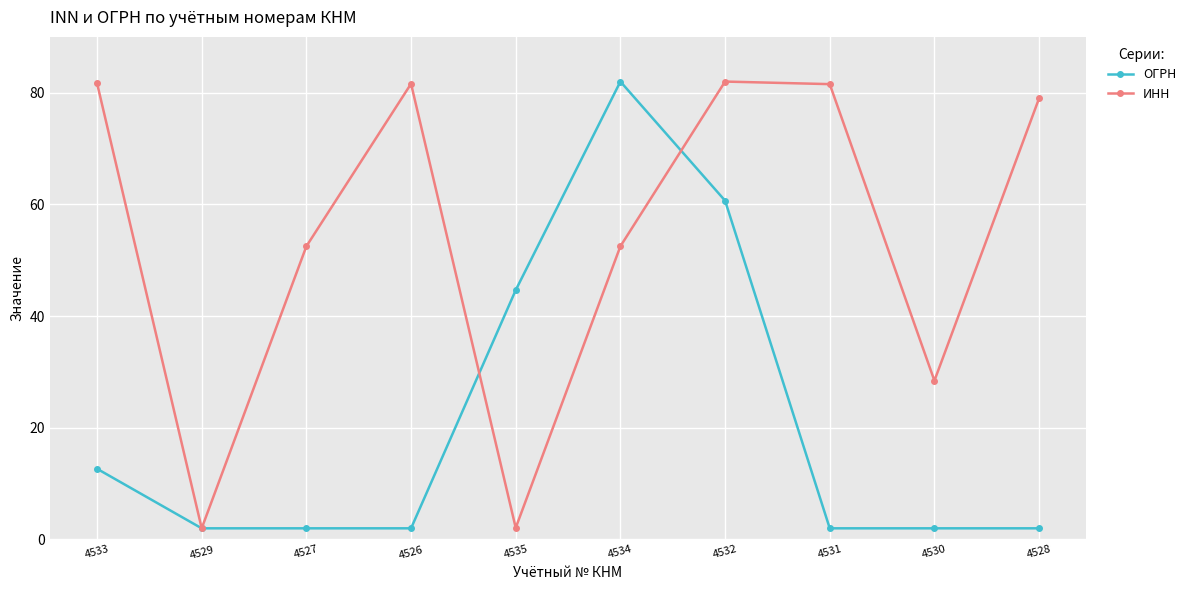

What is the spread (max minus min) of values at 4527?

50.5